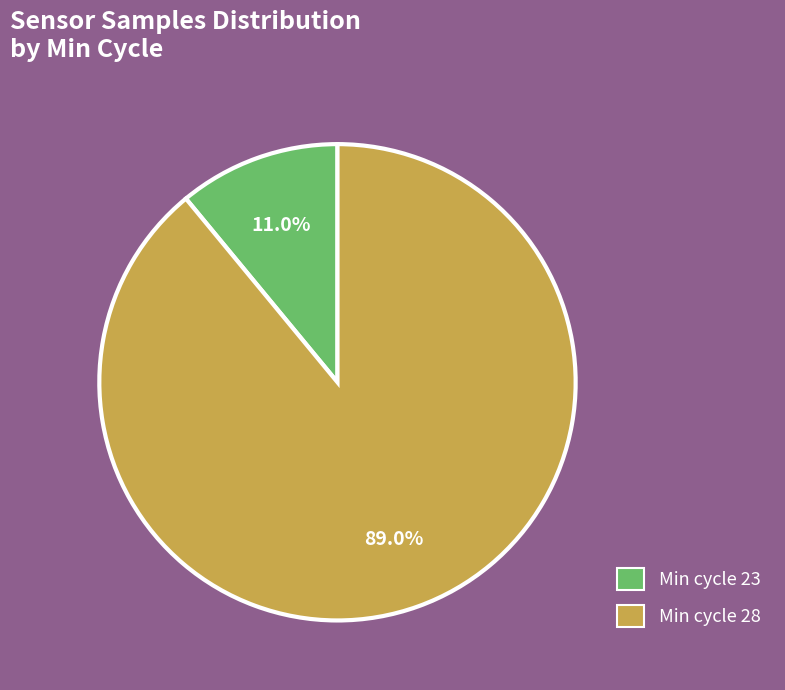

Which category accounts for the majority?

Min cycle 28